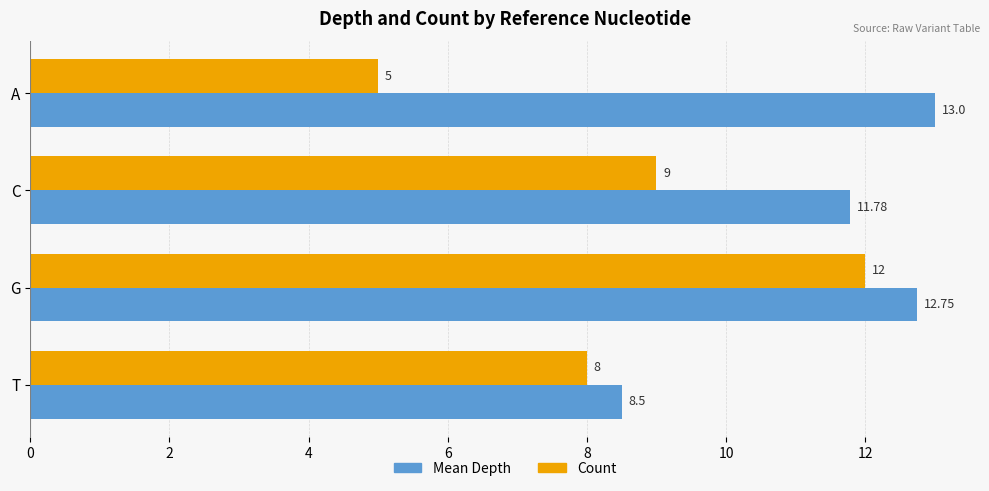

List the series in order of their peak value, lowest first.

Count, Mean Depth